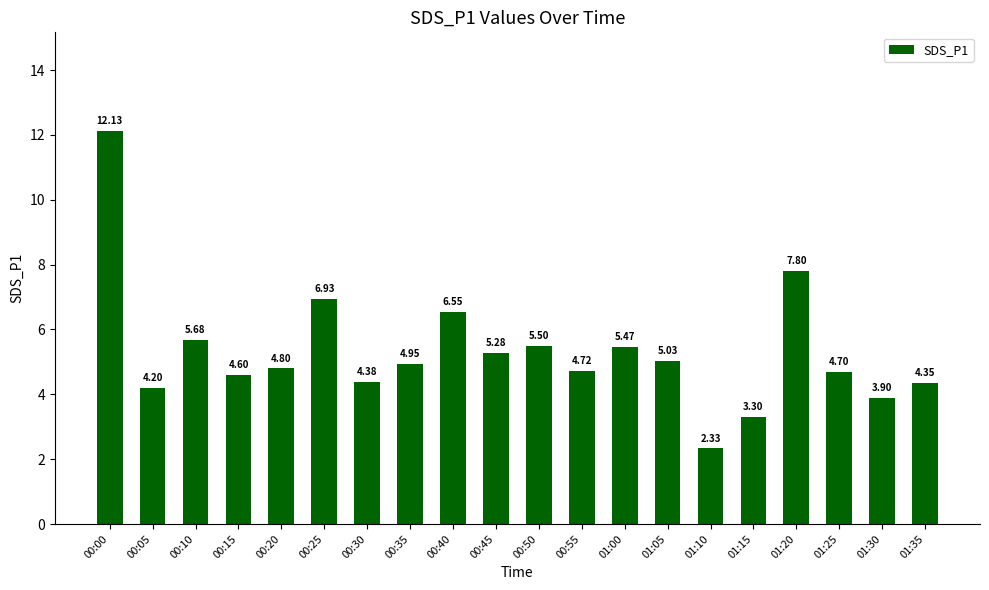

What is the change in value from 00:00 to 00:05?

-7.9